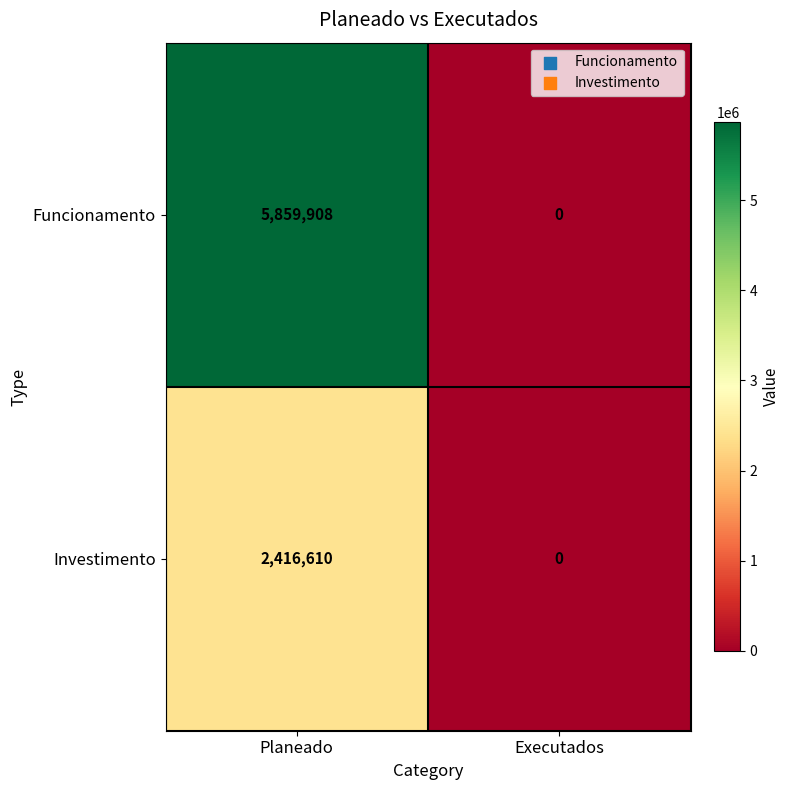

How many data points does each series have?

2